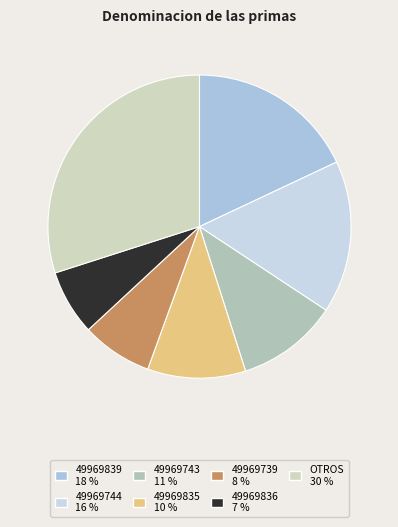

How many segments does this pie chart have?

7